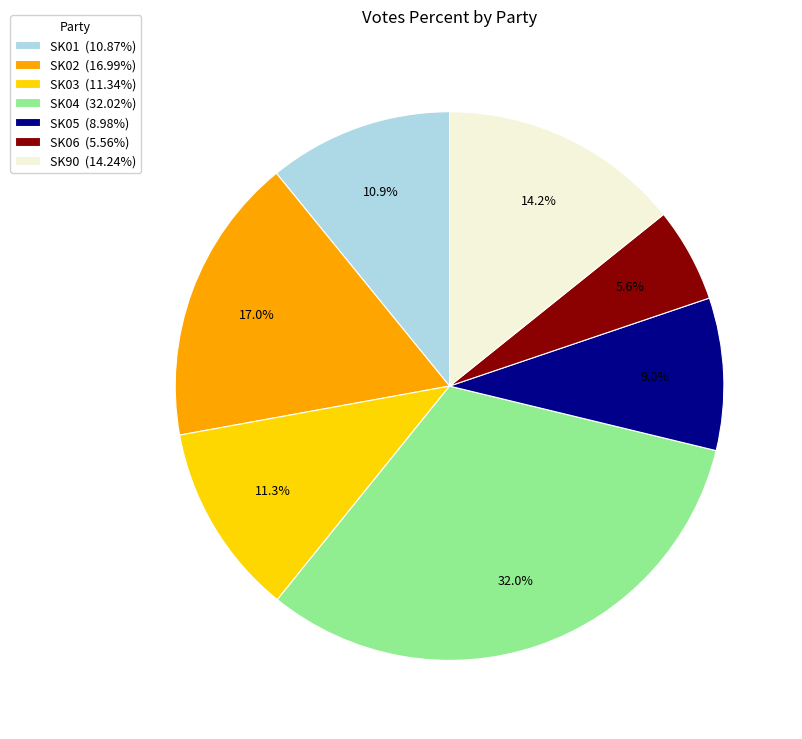

Approximately how many times larger is the value at SK01 compared to SK04?

0.3